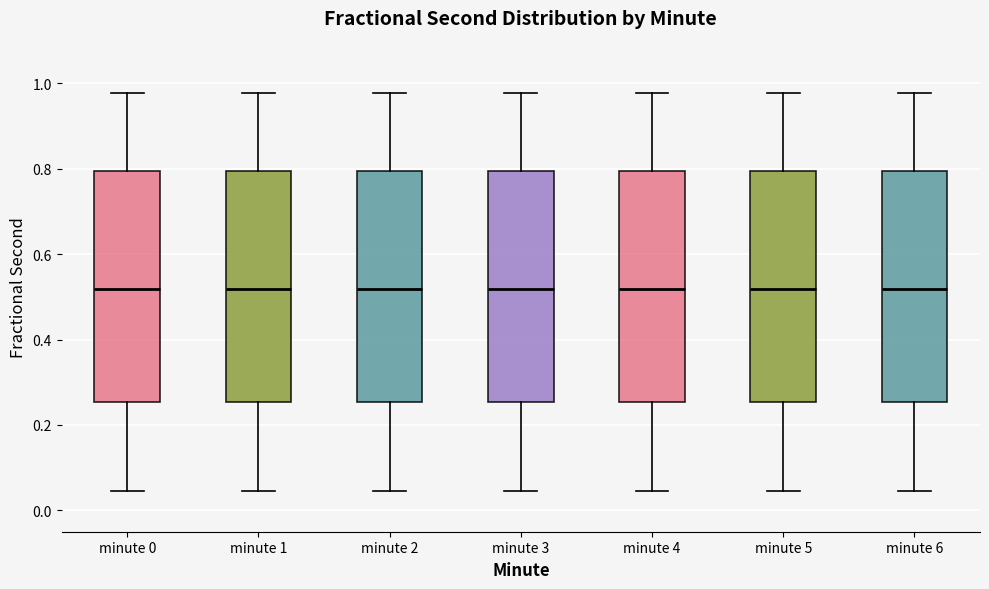

Reading left to right, read every box against the y-axis: the position of its median line, the range the box covers, and the ends of its whiskers. The values are not printed on the chart, so give them approximately, as read against the axis.

minute 0: median 0.52, box 0.26 to 0.80, whiskers 0.04 to 0.98
minute 1: median 0.52, box 0.26 to 0.80, whiskers 0.04 to 0.98
minute 2: median 0.52, box 0.26 to 0.80, whiskers 0.04 to 0.98
minute 3: median 0.52, box 0.26 to 0.80, whiskers 0.04 to 0.98
minute 4: median 0.52, box 0.26 to 0.80, whiskers 0.04 to 0.98
minute 5: median 0.52, box 0.26 to 0.80, whiskers 0.04 to 0.98
minute 6: median 0.52, box 0.26 to 0.80, whiskers 0.04 to 0.98